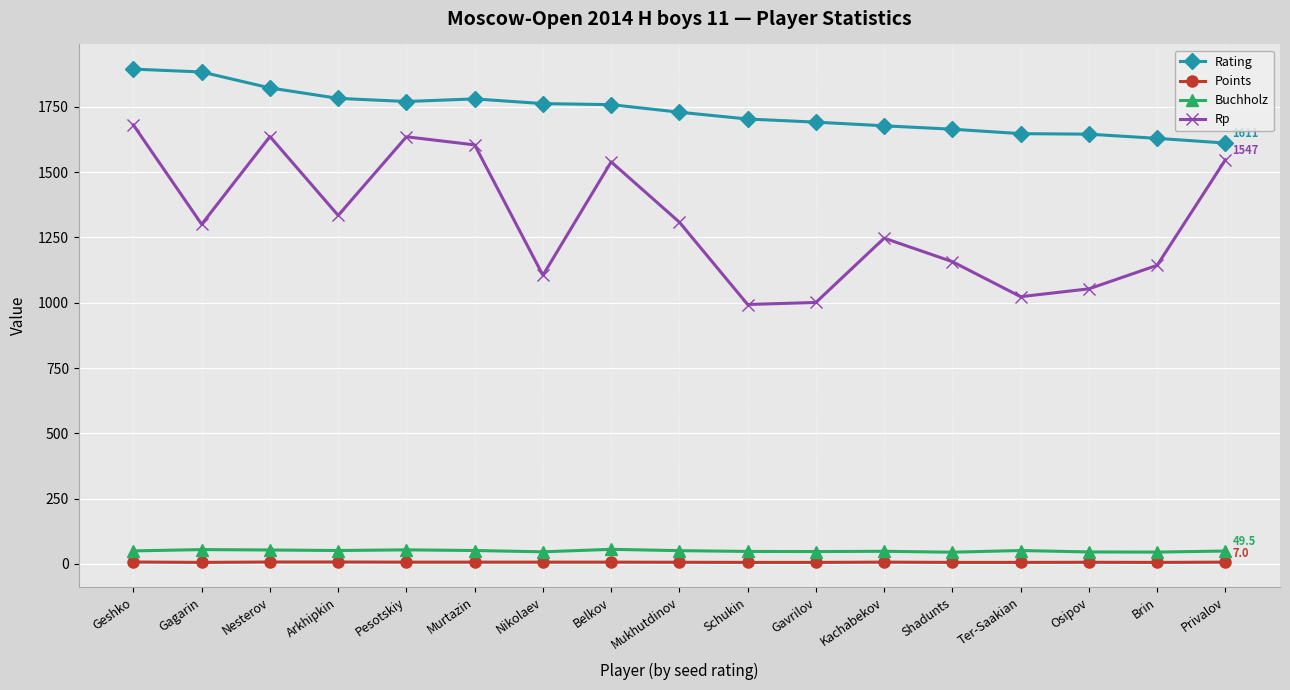

Which series has the widest spread of values?

Rp